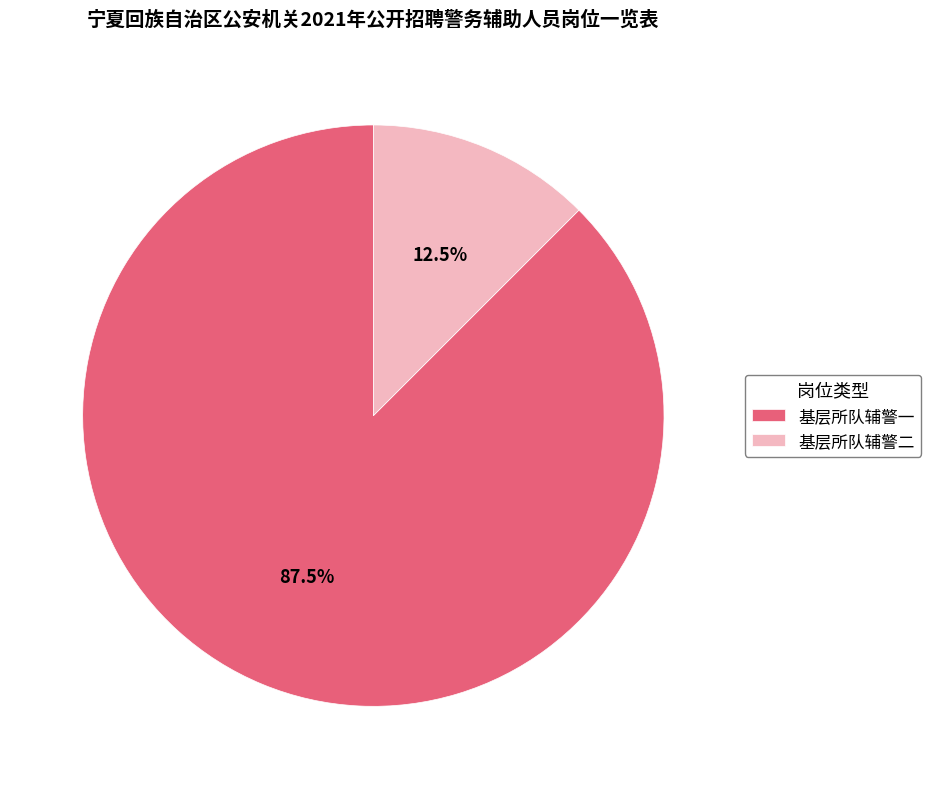

Which has a higher value, 基层所队辅警二 or 基层所队辅警一?

基层所队辅警一